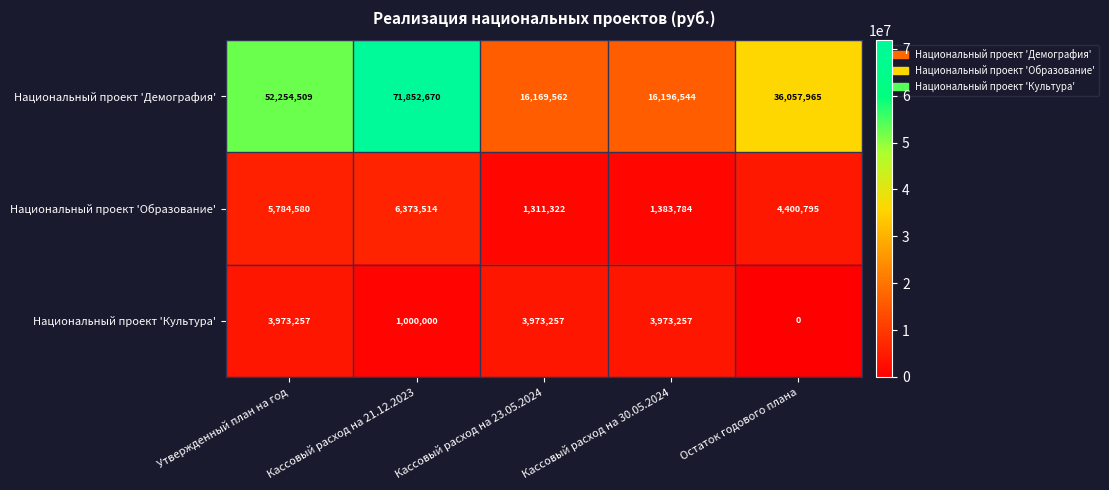

How many series are shown in this chart?

3